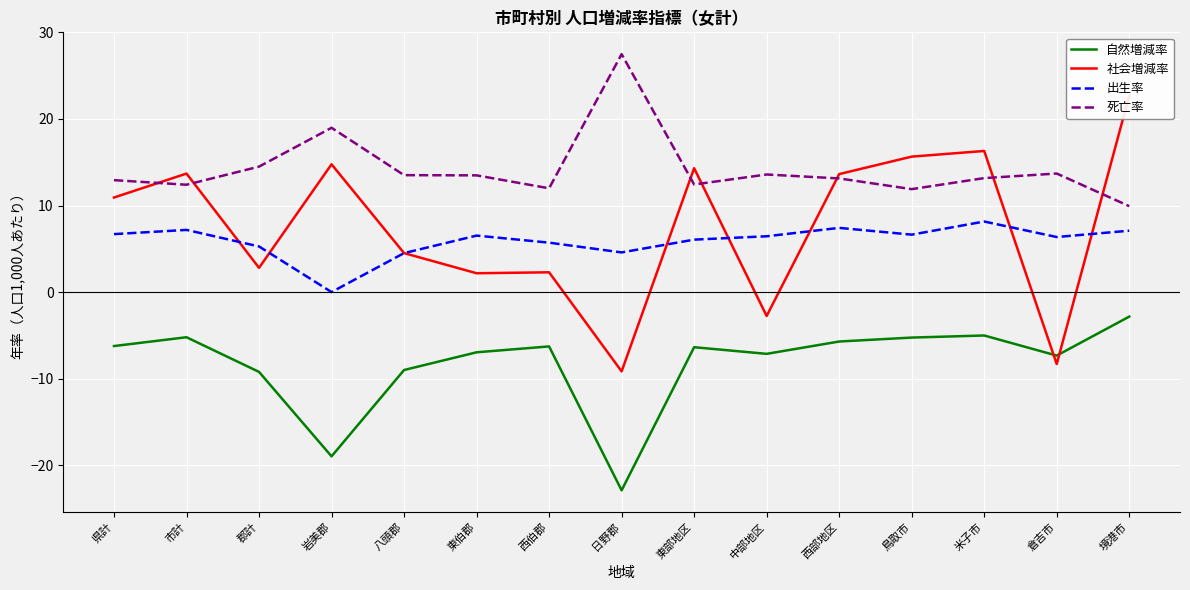

At which category is the sum across all series the highest?

境港市